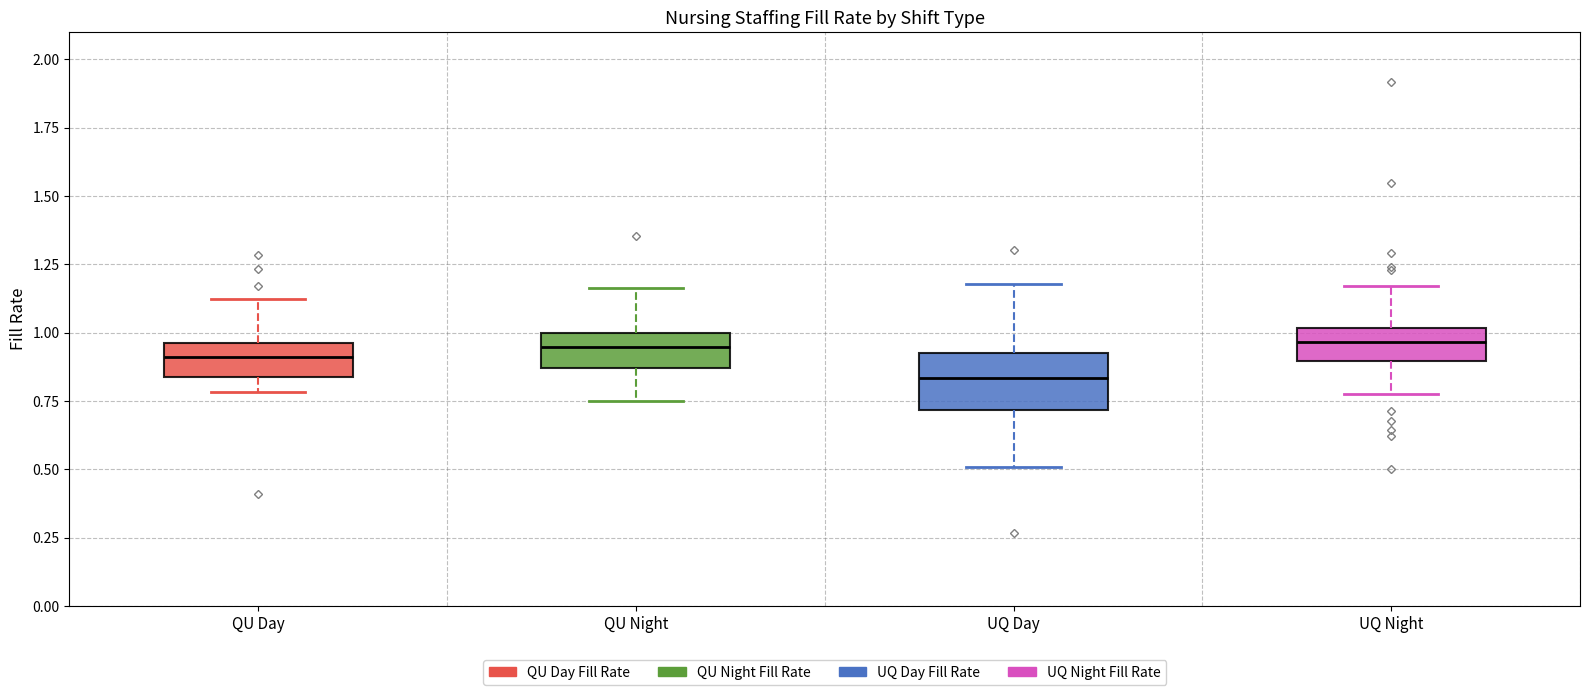

Reading left to right, transcribe this box plot: for each box, give where its median line is, the range the box spans, and where its two whiskers end, as read against the y-axis. The values are not printed on the chart, so give them approximately, as read against the axis.

QU Day: median 0.90, box 0.85 to 0.95, whiskers 0.80 to 1.10
QU Night: median 0.95, box 0.85 to 1.00, whiskers 0.75 to 1.15
UQ Day: median 0.85, box 0.70 to 0.95, whiskers 0.50 to 1.20
UQ Night: median 0.95, box 0.90 to 1.00, whiskers 0.75 to 1.15